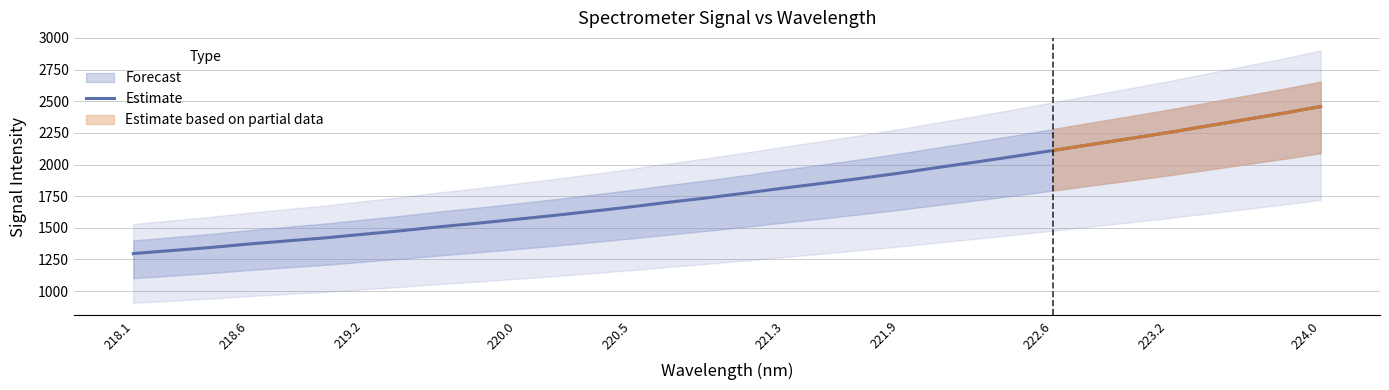

What is the value of the 28th point from the left?

2251.9